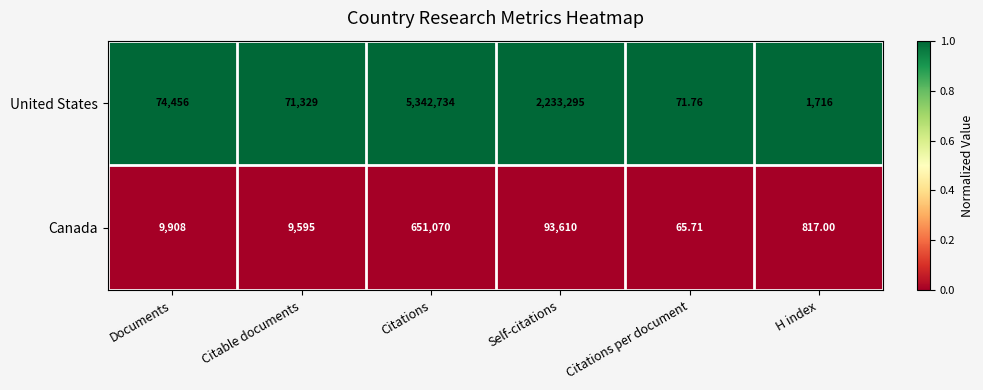

How many categories are shown in the chart?

6